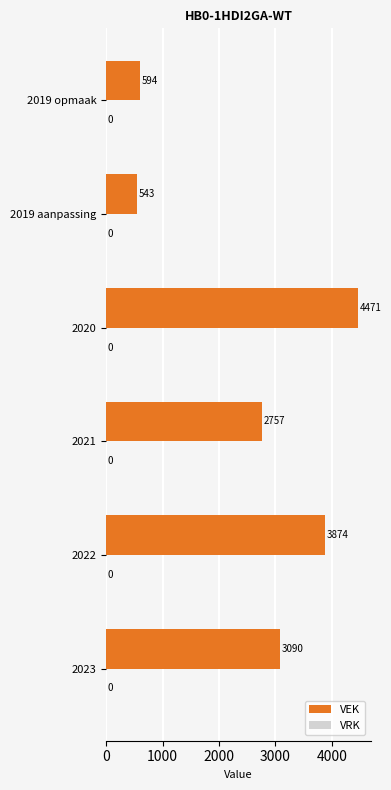

List the labels in order of value, smallest first.

2019 aanpassing, 2019 opmaak, 2021, 2023, 2022, 2020